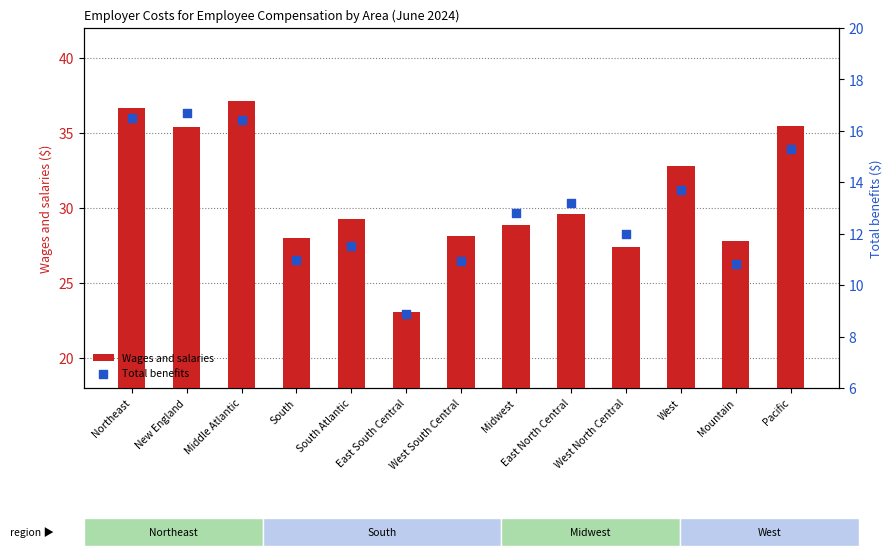

What are all the series names shown in the legend?

Wages and salaries, Total benefits